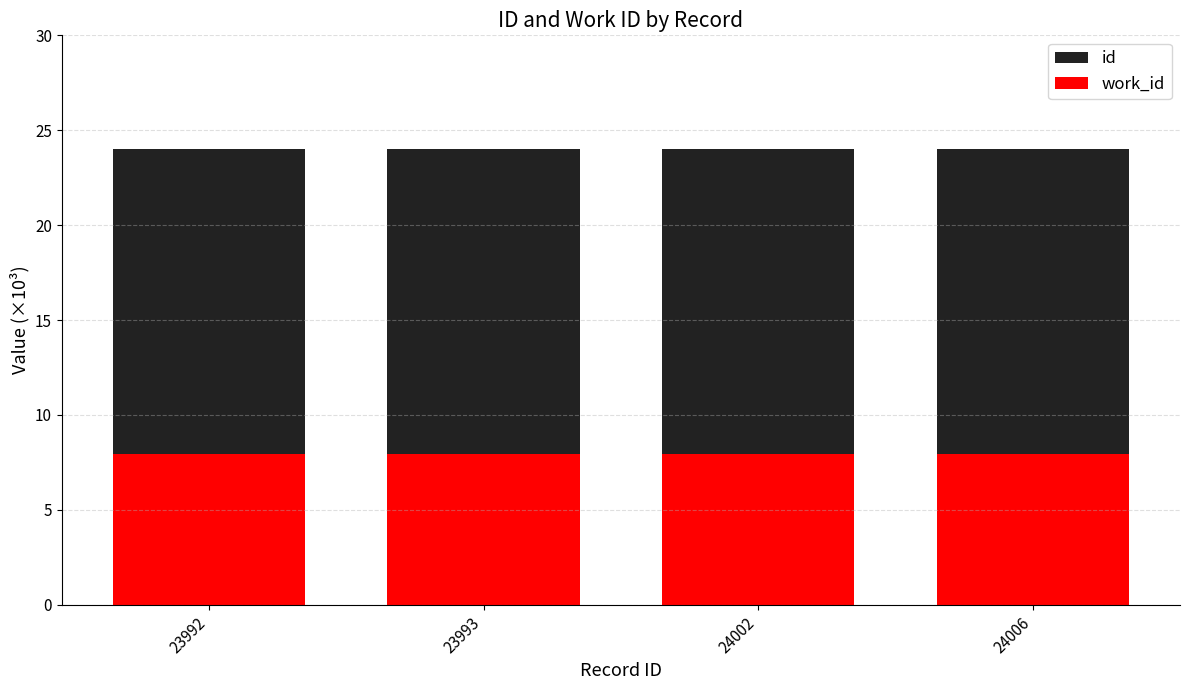

How many categories are shown in the chart?

4